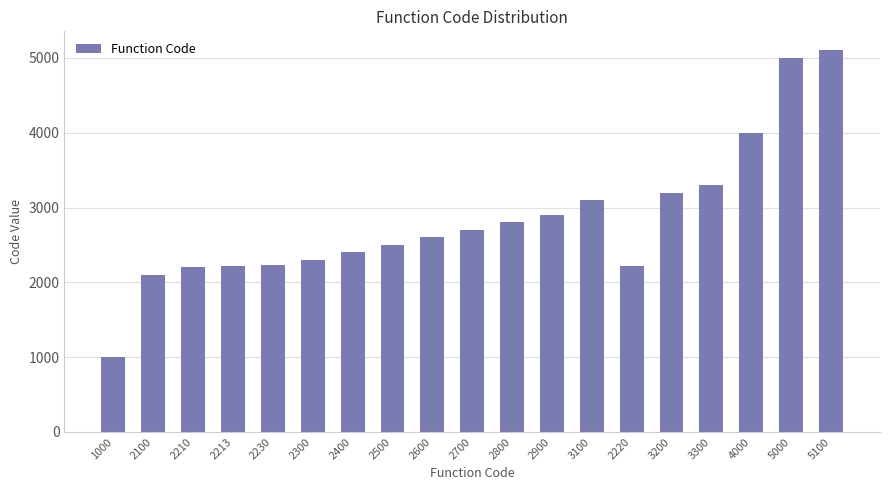

True or false: the data shows 2700 at 2700.

True